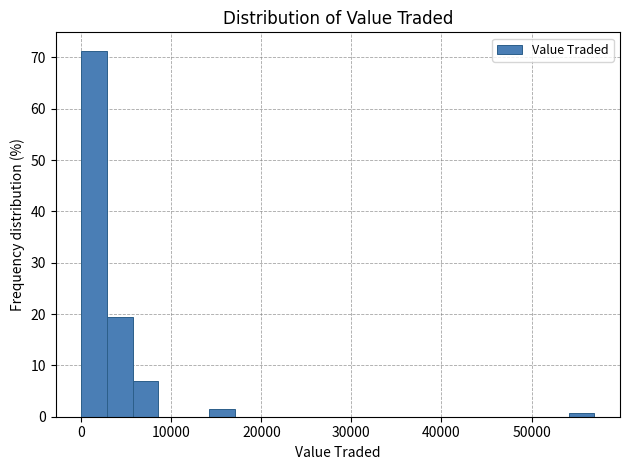

Read against the x-axis, roughly where is the centre of the tallest bar?

1000